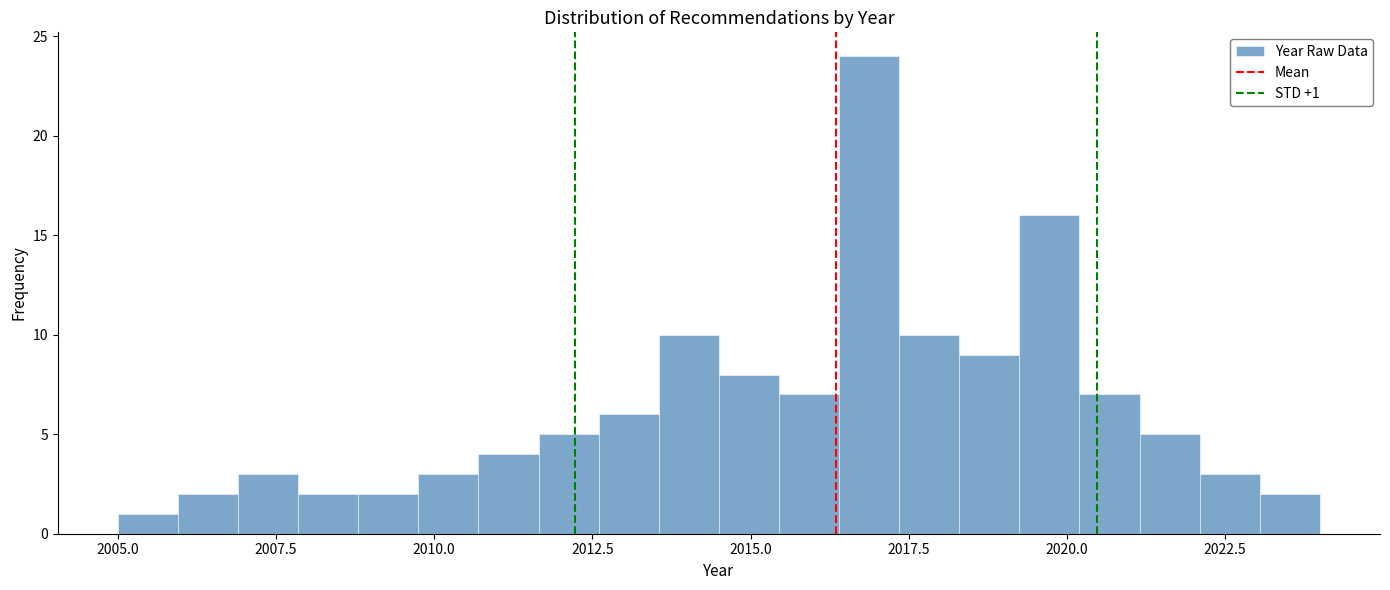

Read against the x-axis, roughly where is the centre of the tallest bar?

2017.0